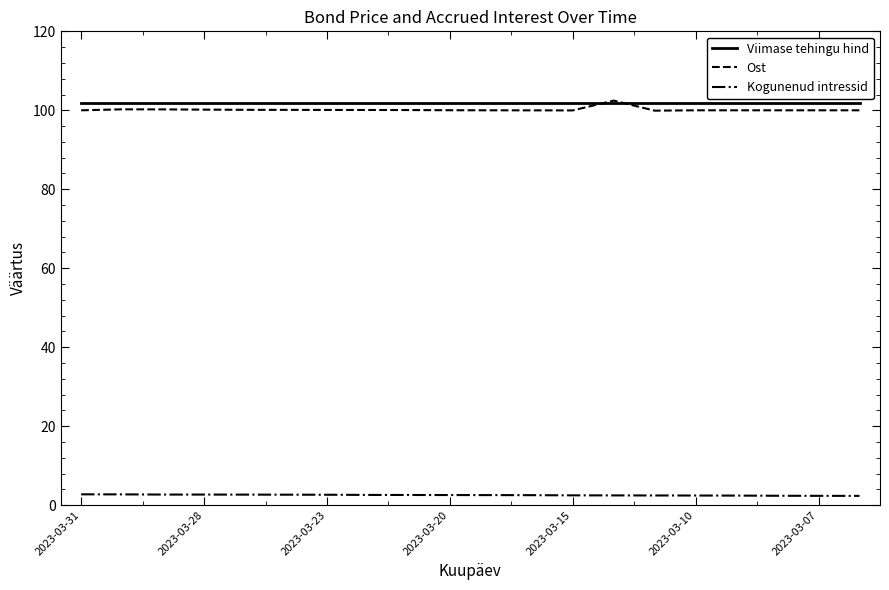

What is the maximum value for Ost?

102.5